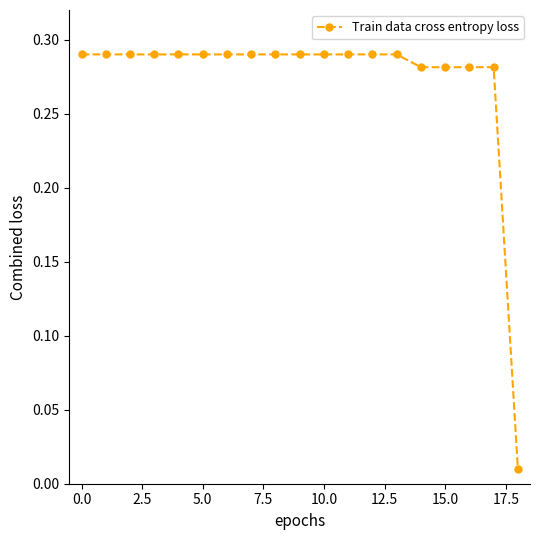

What is the sum of all values?

5.2